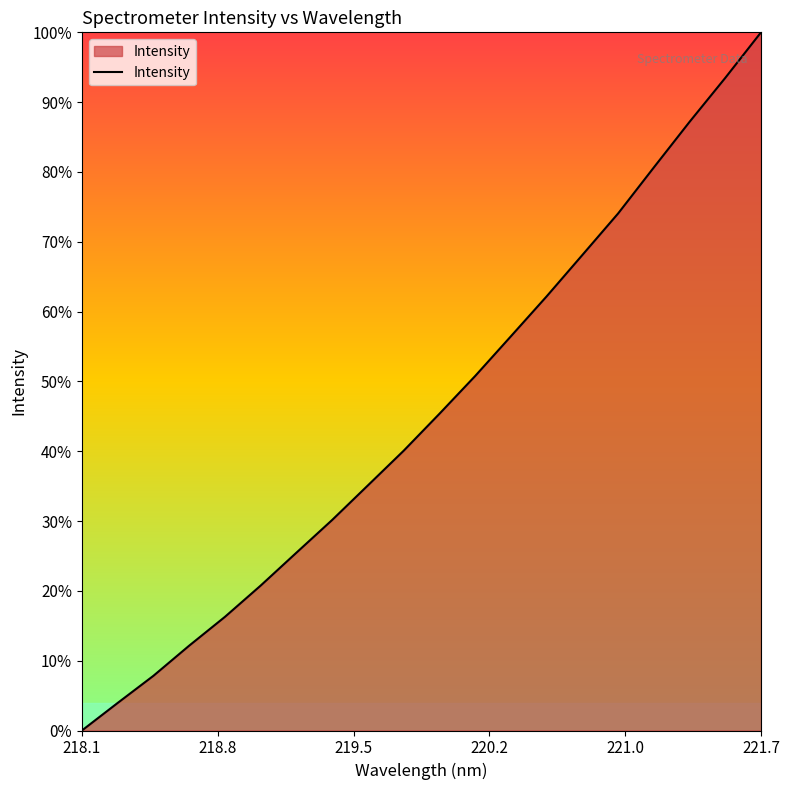

Reading right to left, transcribe all the data shown in this chart.

100.0	93.5	87.2	80.7	74.1	68.1	62.2	56.5	50.8	45.4	40.1	35.1	30.2	25.5	20.8	16.3	12.2	7.8	3.9	0.0